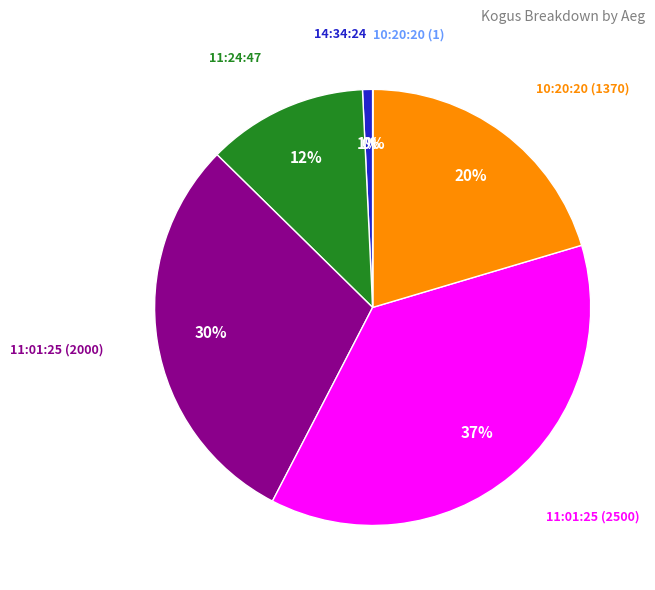

To the nearest percent, what is the average slice percentage?

17%